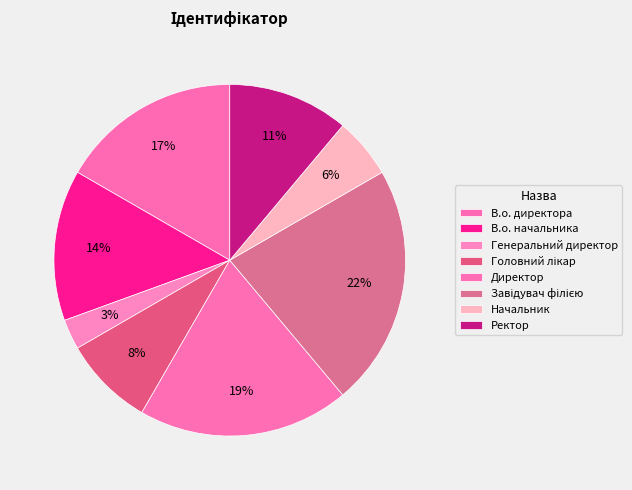

To the nearest percent, what is the difference between the Директор and В.о. директора slice percentages?

3%